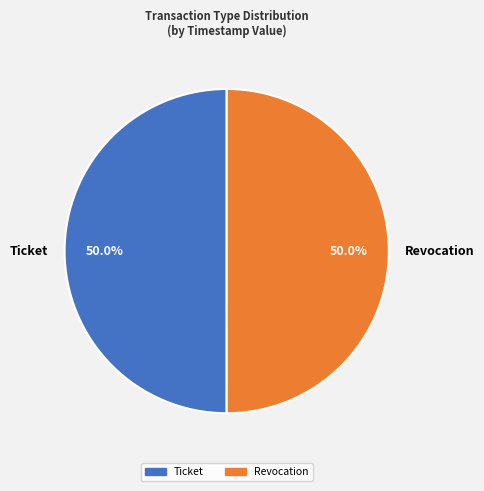

What is the ratio of the value at Ticket to the value at Revocation?

1.0